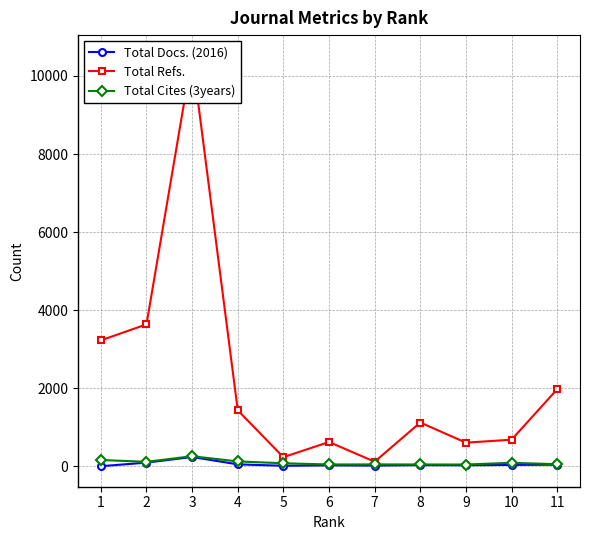

True or false: Total Refs. has more than 1 points higher than both neighbors.

True